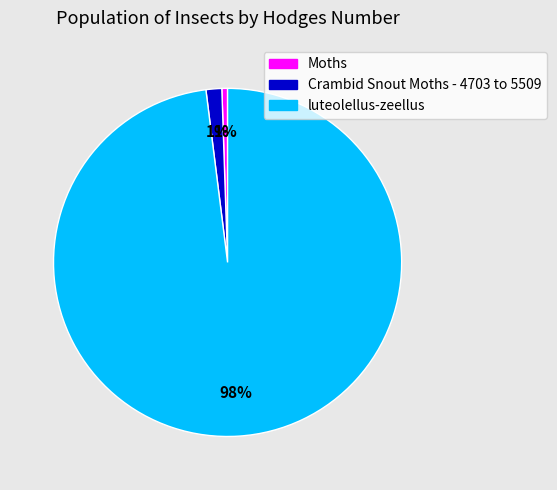

What percentage is the Moths slice, to the nearest percent?

1%